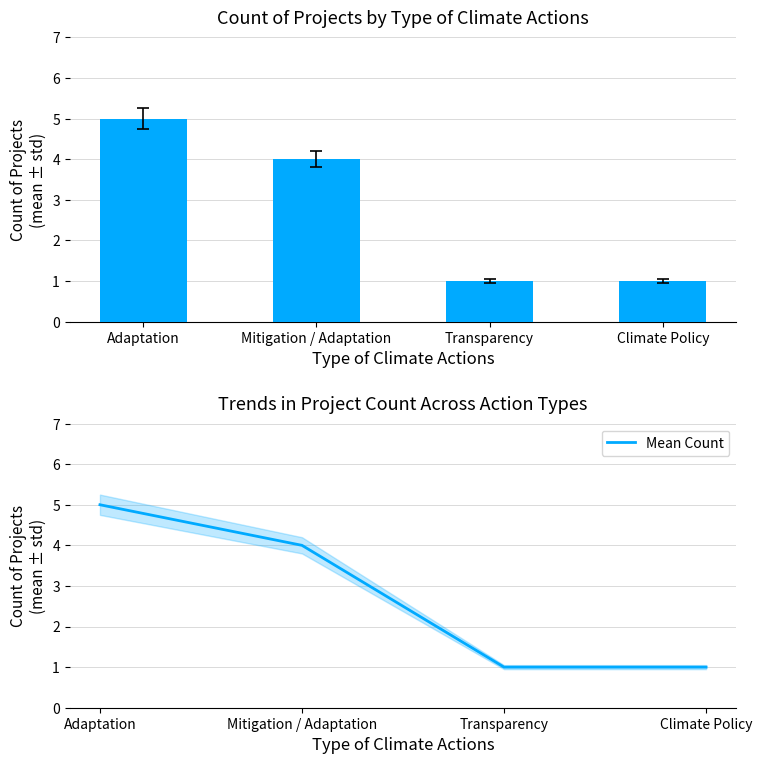

Rank the categories by Mean Count value from highest to lowest.

Adaptation, Mitigation / Adaptation, Transparency, Climate Policy